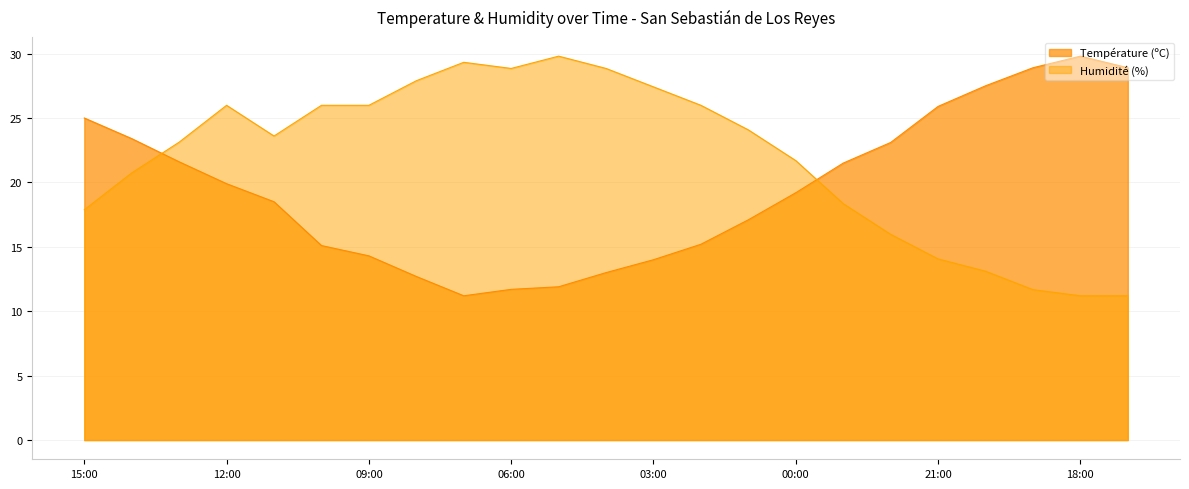

Where do Humidité (%) and Température (ºC) first cross each other?

14:00 and 13:00